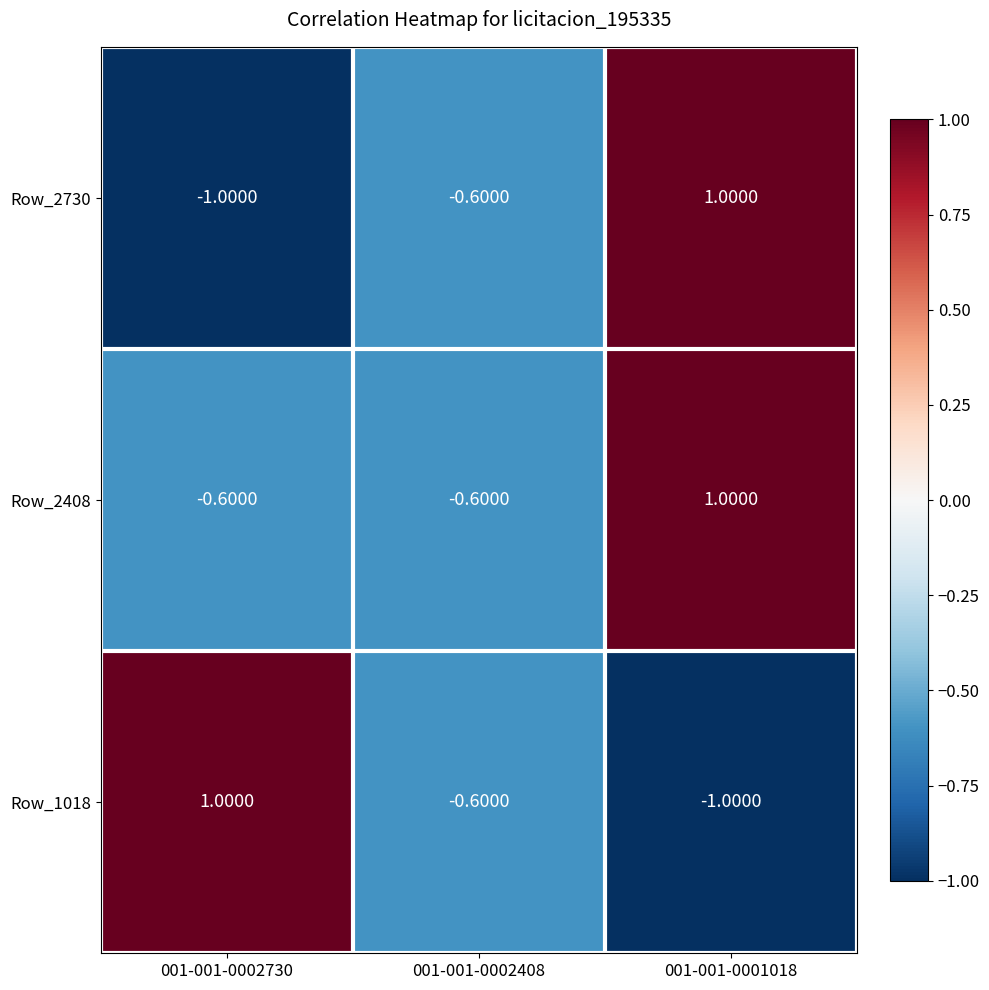

Count the number of data series in this chart.

3